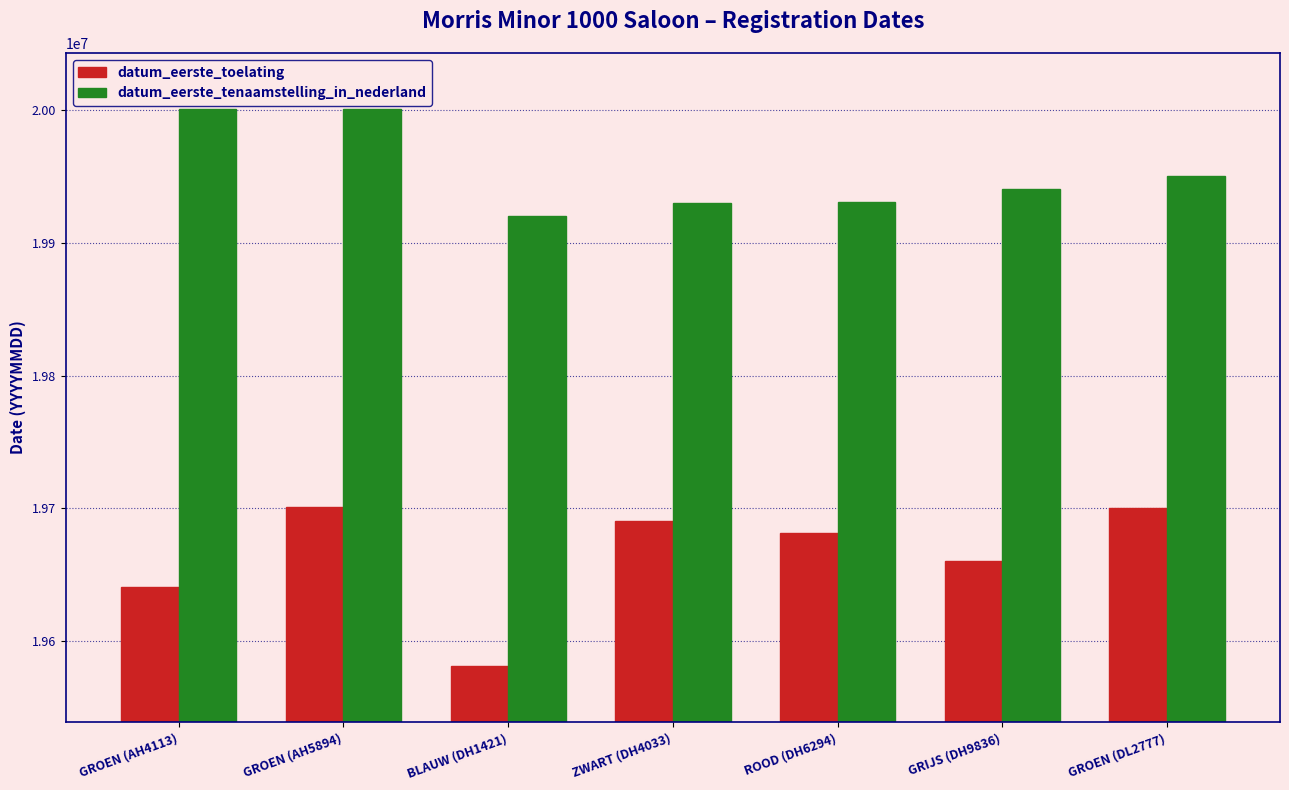

How many series are shown in this chart?

2